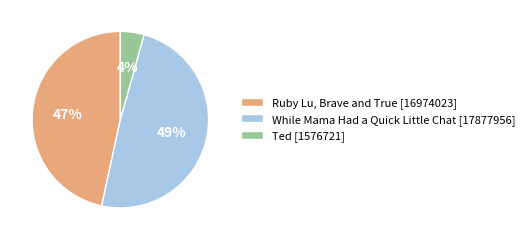

The While Mama Had a Quick Little Chat [17877956] slice represents 49% of the pie. True or false?

True